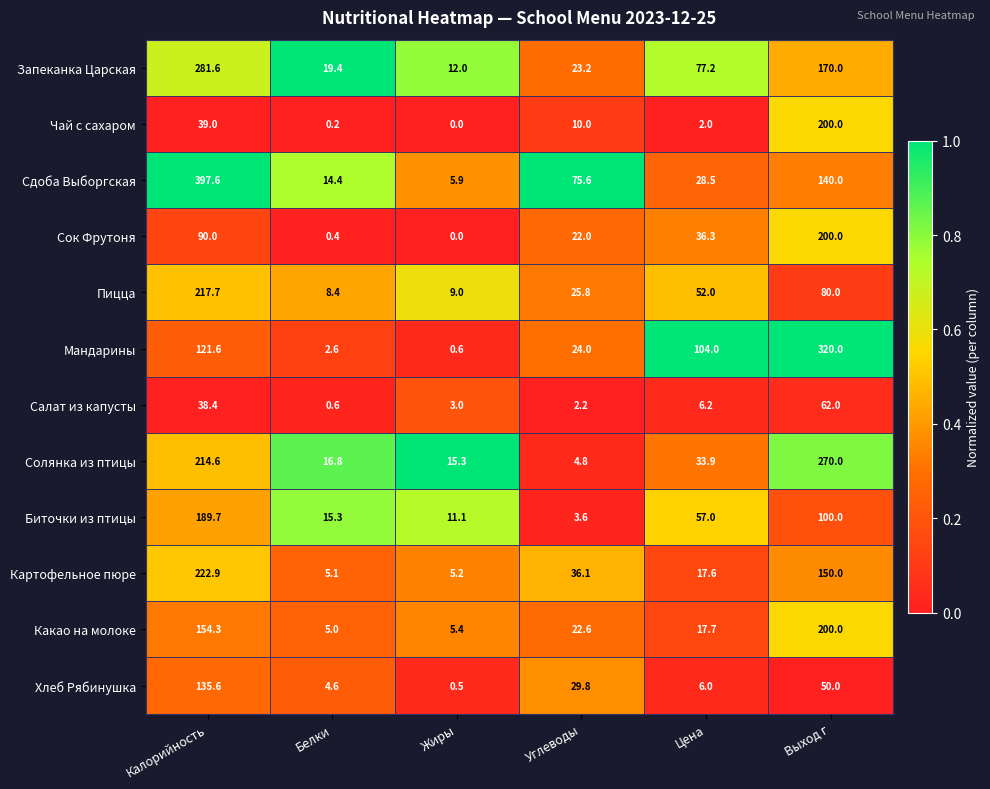

Which series has the widest spread of values?

Сдоба Выборгская